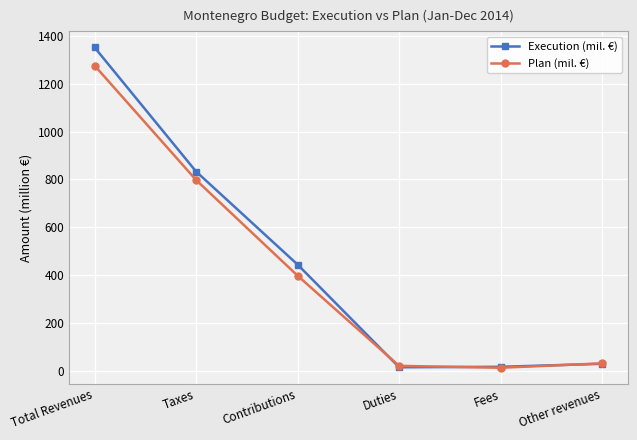

What is the label of the 5th point from the right?

Taxes